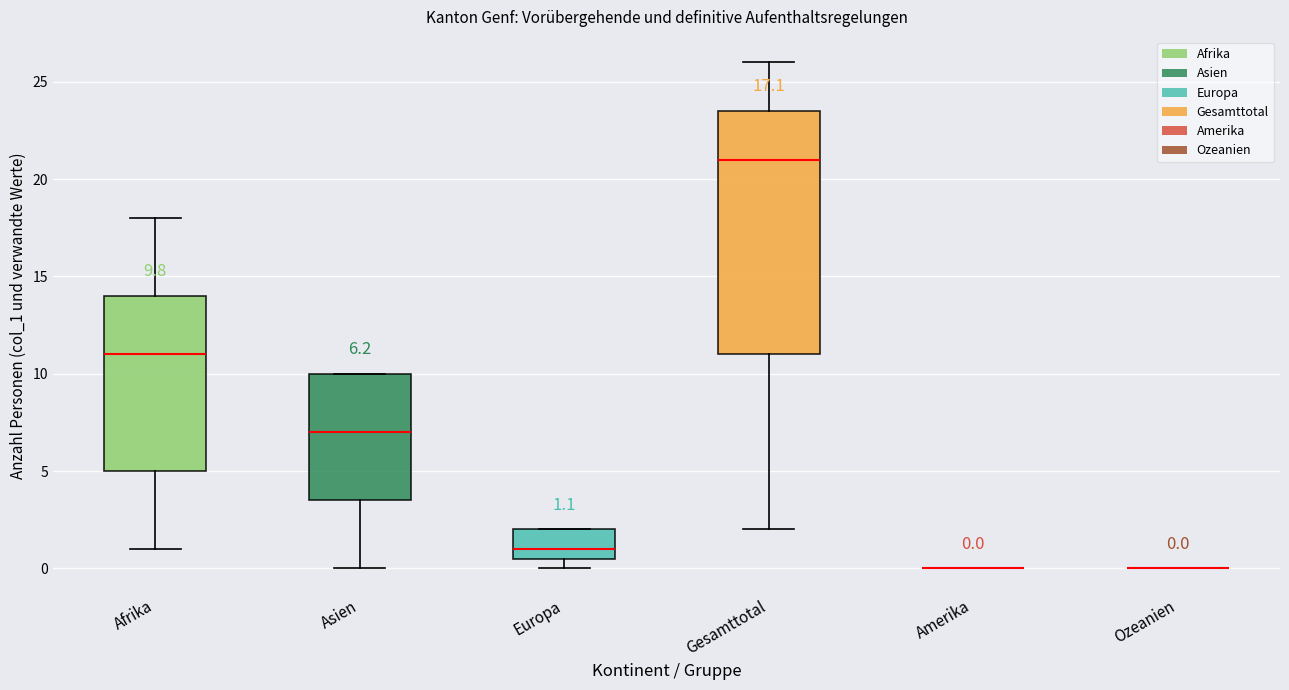

Comparing the boxes themselves (not the whiskers), which one is the tallest?

Gesamttotal